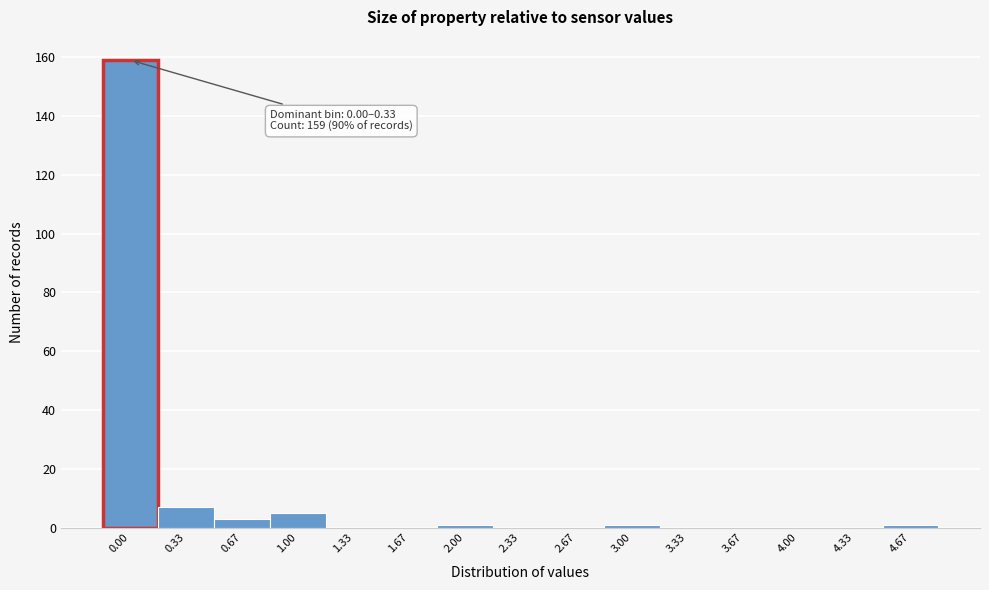

Reading left to right, transcribe all the data shown in this chart.

0.00=159	0.33=7	0.67=3	1.00=5	1.33=0	1.67=0	2.00=1	2.33=0	2.67=0	3.00=1	3.33=0	3.67=0	4.00=0	4.33=0	4.67=1